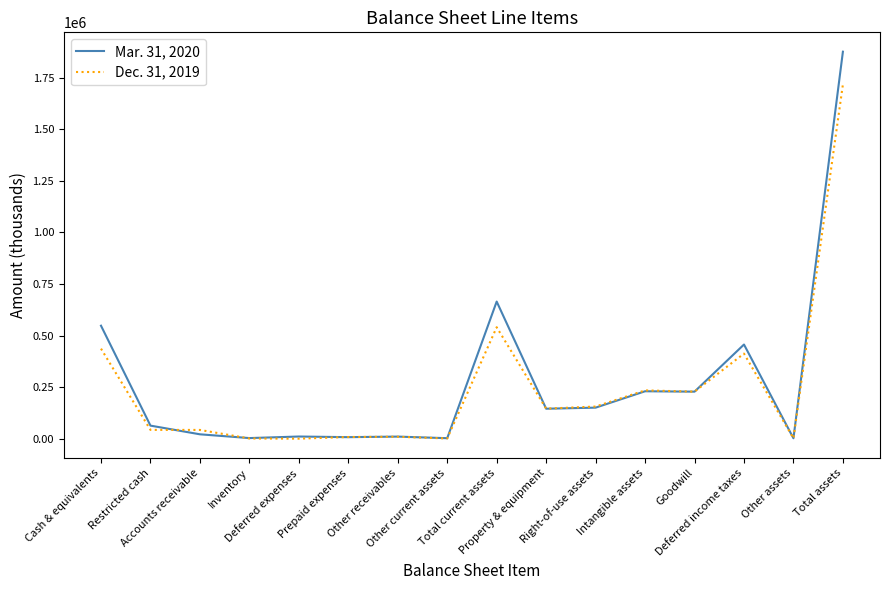

True or false: Dec. 31, 2019 has more than 1 interior local peaks.

True